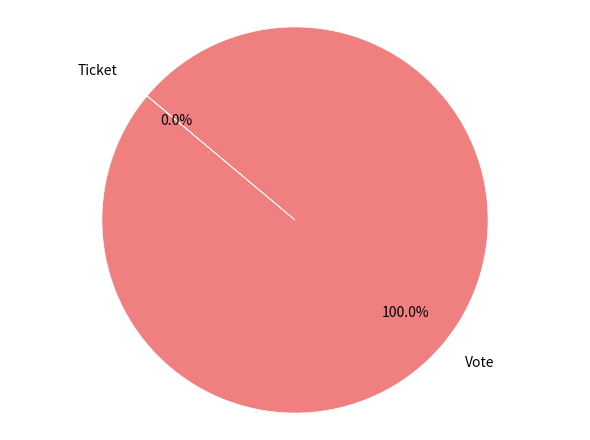

True or false: Vote accounts for 100% of the total.

True